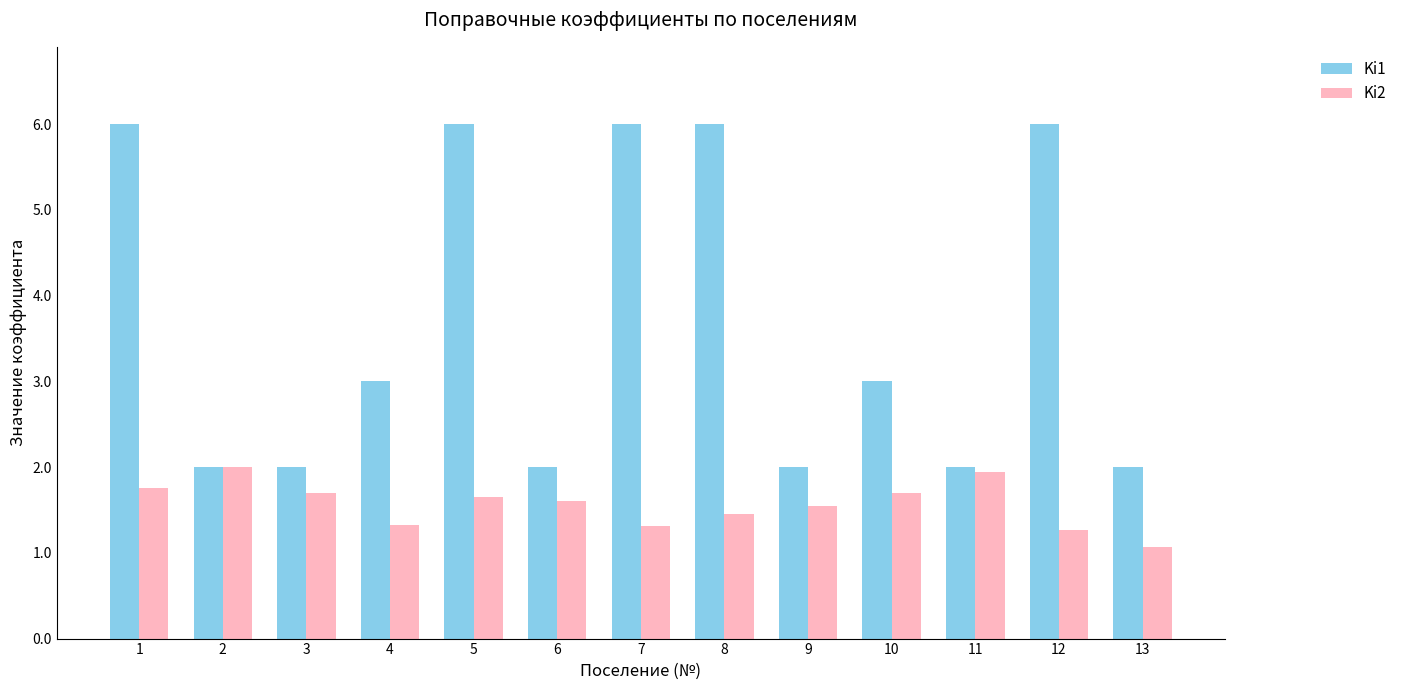

The value of Ki2 at 10 is 1.7. True or false?

True